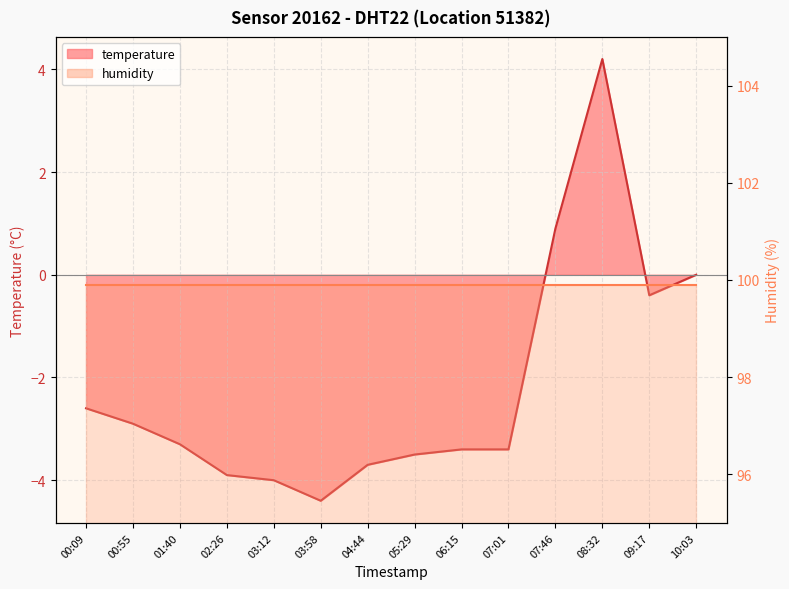

What is the average value?

-2.2